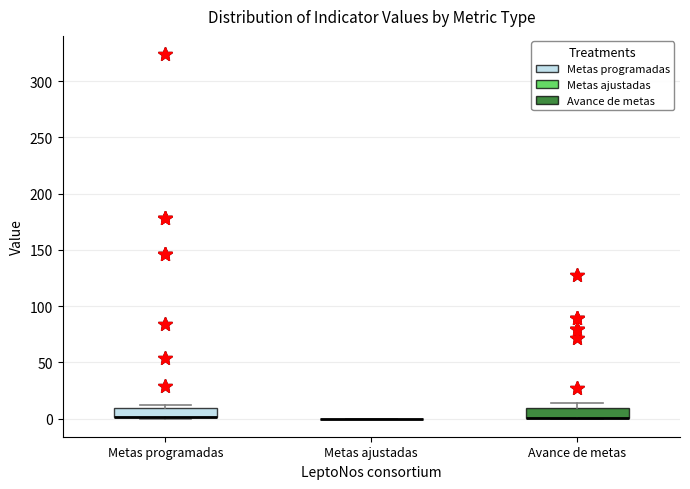

Where is the lower edge of the box for Metas programadas on the y-axis? The values are not printed on the chart, so give them approximately, as read against the axis.

0